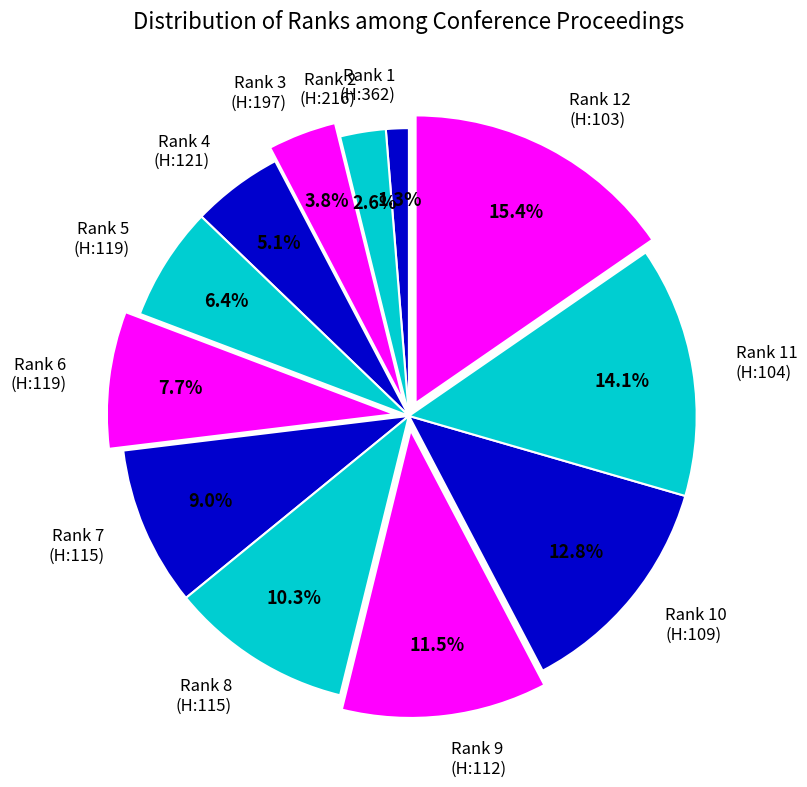

Rank the categories by value from lowest to highest.

Rank 1 (H:362), Rank 2 (H:216), Rank 3 (H:197), Rank 4 (H:121), Rank 5 (H:119), Rank 6 (H:119), Rank 7 (H:115), Rank 8 (H:115), Rank 9 (H:112), Rank 10 (H:109), Rank 11 (H:104), Rank 12 (H:103)